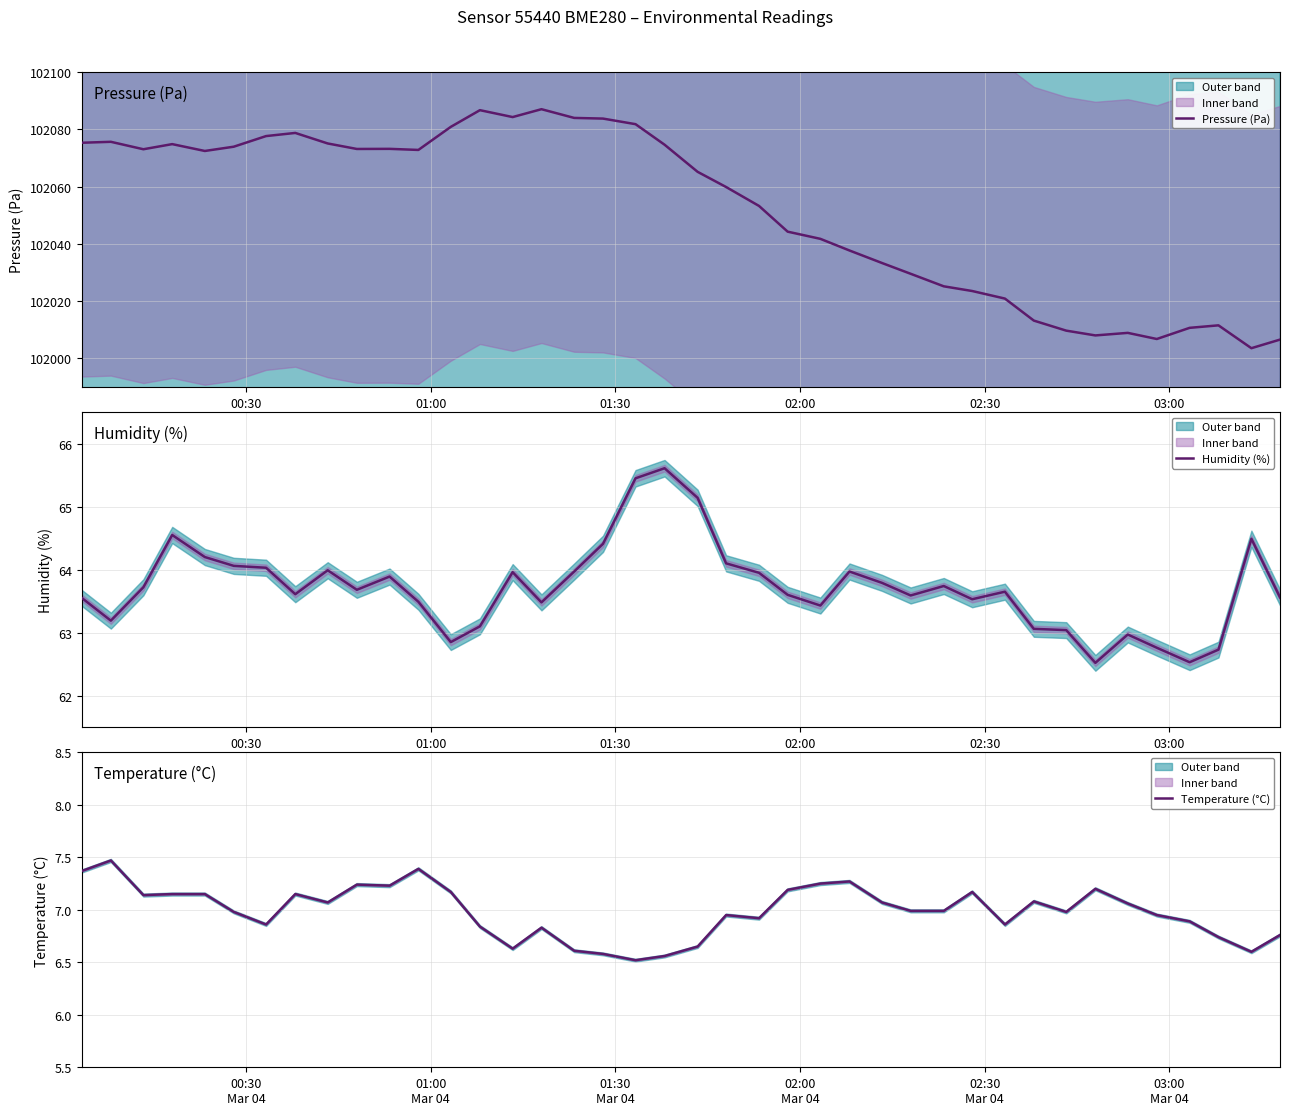

What is the lowest value of the Pressure (Pa) series?

102003.5